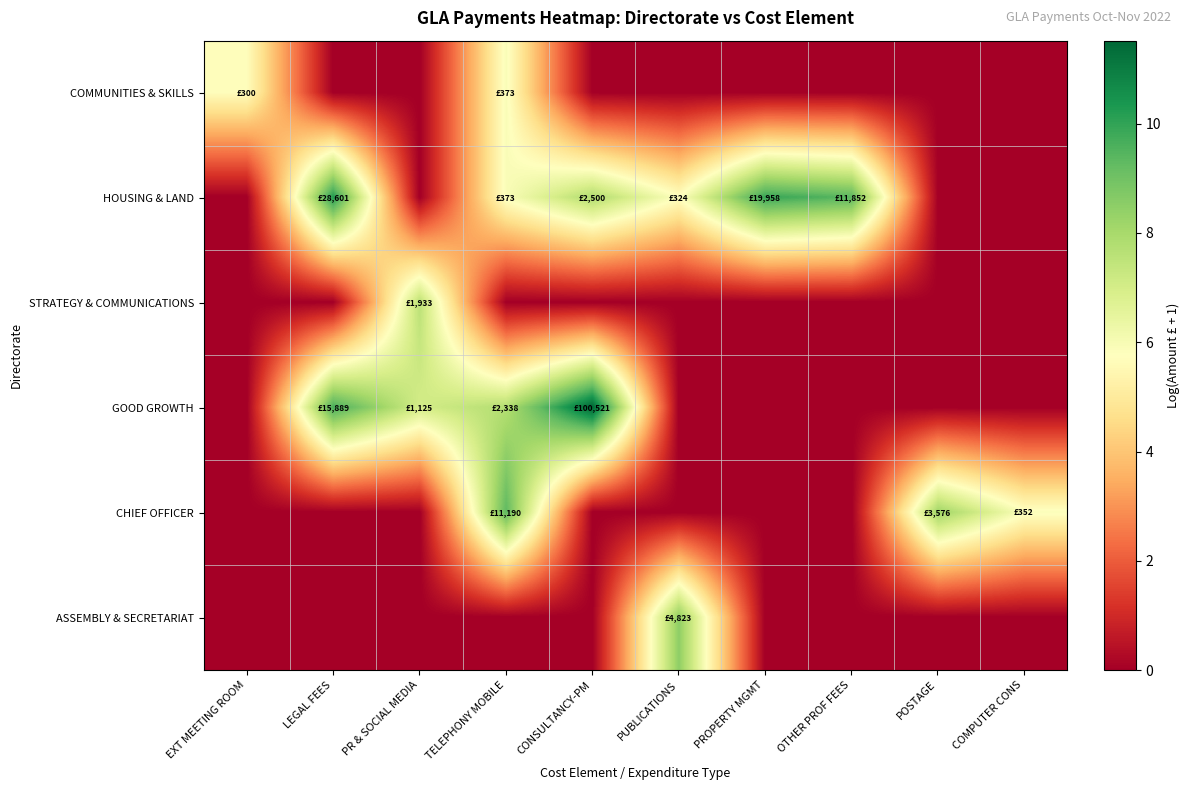

Reading left to right, what are all the values shown in this chart?

COMMUNITIES & SKILLS: EXT MEETING ROOM=5.7	LEGAL FEES=0.0	PR & SOCIAL MEDIA=0.0	TELEPHONY MOBILE=5.9	CONSULTANCY-PM=0.0	PUBLICATIONS=0.0	PROPERTY MGMT=0.0	OTHER PROF FEES=0.0	POSTAGE=0.0	COMPUTER CONS=0.0
HOUSING & LAND: EXT MEETING ROOM=0.0	LEGAL FEES=10.3	PR & SOCIAL MEDIA=0.0	TELEPHONY MOBILE=5.9	CONSULTANCY-PM=7.8	PUBLICATIONS=5.8	PROPERTY MGMT=9.9	OTHER PROF FEES=9.4	POSTAGE=0.0	COMPUTER CONS=0.0
STRATEGY & COMMUNICATIONS: EXT MEETING ROOM=0.0	LEGAL FEES=0.0	PR & SOCIAL MEDIA=7.6	TELEPHONY MOBILE=0.0	CONSULTANCY-PM=0.0	PUBLICATIONS=0.0	PROPERTY MGMT=0.0	OTHER PROF FEES=0.0	POSTAGE=0.0	COMPUTER CONS=0.0
GOOD GROWTH: EXT MEETING ROOM=0.0	LEGAL FEES=9.7	PR & SOCIAL MEDIA=7.0	TELEPHONY MOBILE=7.8	CONSULTANCY-PM=11.5	PUBLICATIONS=0.0	PROPERTY MGMT=0.0	OTHER PROF FEES=0.0	POSTAGE=0.0	COMPUTER CONS=0.0
CHIEF OFFICER: EXT MEETING ROOM=0.0	LEGAL FEES=0.0	PR & SOCIAL MEDIA=0.0	TELEPHONY MOBILE=9.3	CONSULTANCY-PM=0.0	PUBLICATIONS=0.0	PROPERTY MGMT=0.0	OTHER PROF FEES=0.0	POSTAGE=8.2	COMPUTER CONS=5.9
ASSEMBLY & SECRETARIAT: EXT MEETING ROOM=0.0	LEGAL FEES=0.0	PR & SOCIAL MEDIA=0.0	TELEPHONY MOBILE=0.0	CONSULTANCY-PM=0.0	PUBLICATIONS=8.5	PROPERTY MGMT=0.0	OTHER PROF FEES=0.0	POSTAGE=0.0	COMPUTER CONS=0.0